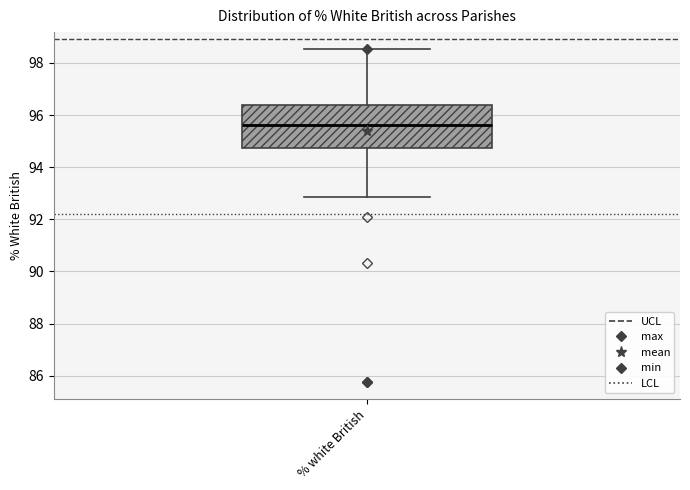

Read this box plot against the y-axis: the position of the median line, the range covered by the box, and the ends of both whiskers. The values are not printed on the chart, so give them approximately, as read against the axis.

median 95.6, box 94.8 to 96.4, whiskers 92.8 to 98.6